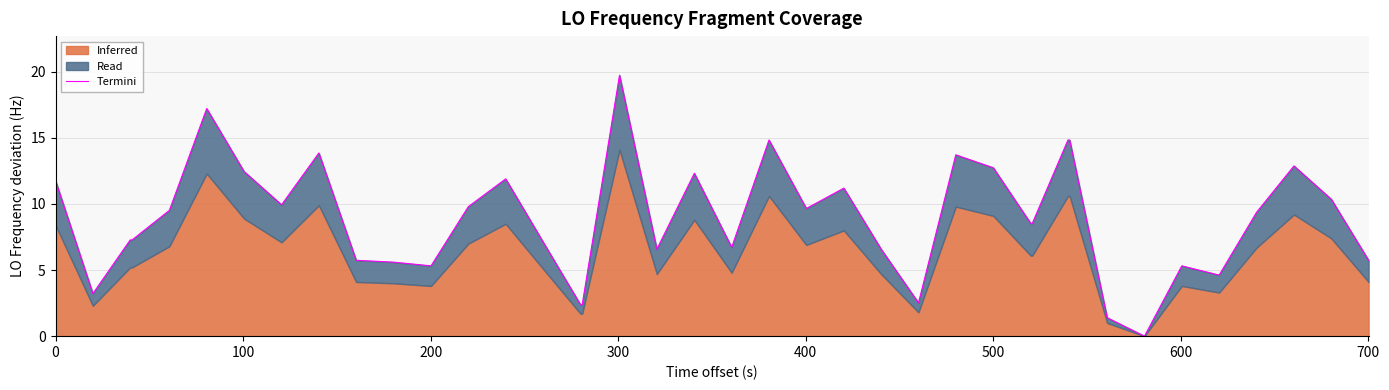

Reading right to left, list all the values displayed in this chart.

5.7	10.4	12.9	9.4	4.6	5.3	0.0	1.4	14.8	14.8	8.5	8.5	12.7	13.7	2.5	6.6	11.2	9.7	14.8	6.7	12.3	6.6	19.7	2.4	2.4	7.1	11.9	9.8	5.3	5.6	5.7	13.9	9.9	12.5	17.2	9.5	7.3	7.3	3.2	11.8